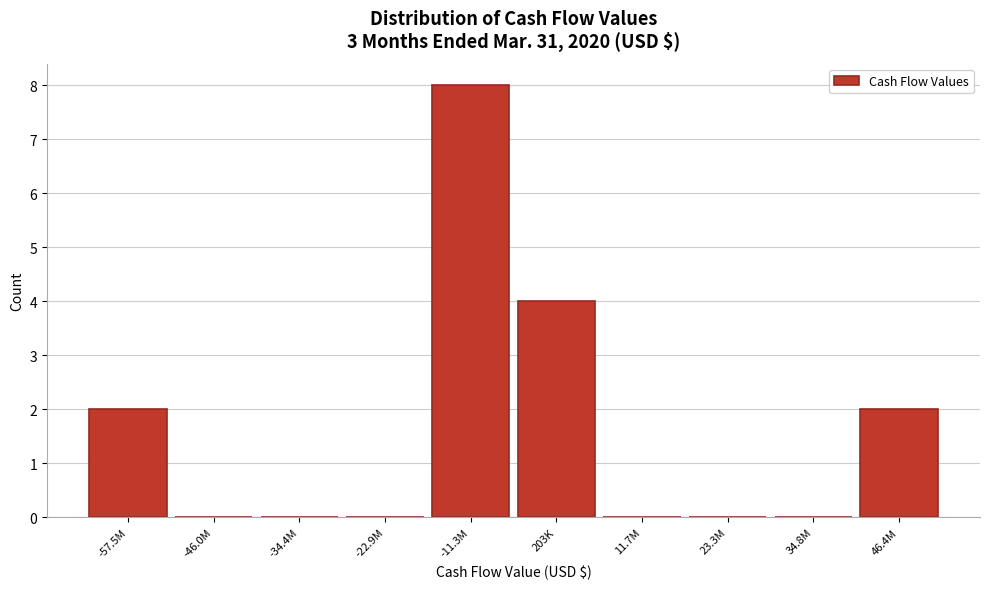

Reading right to left, extract all data points from this chart.

46.4M=2	34.8M=0	23.3M=0	11.7M=0	203K=4	-11.3M=8	-22.9M=0	-34.4M=0	-46.0M=0	-57.5M=2